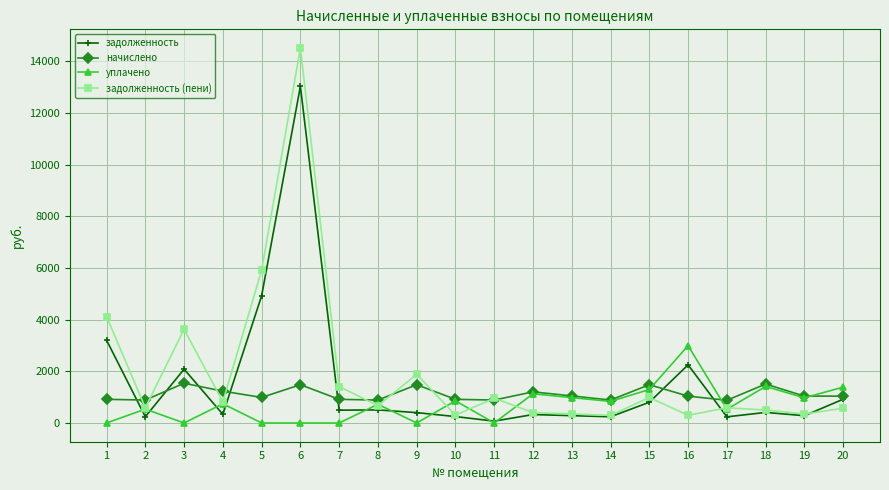

At which category is the sum across all series the highest?

6